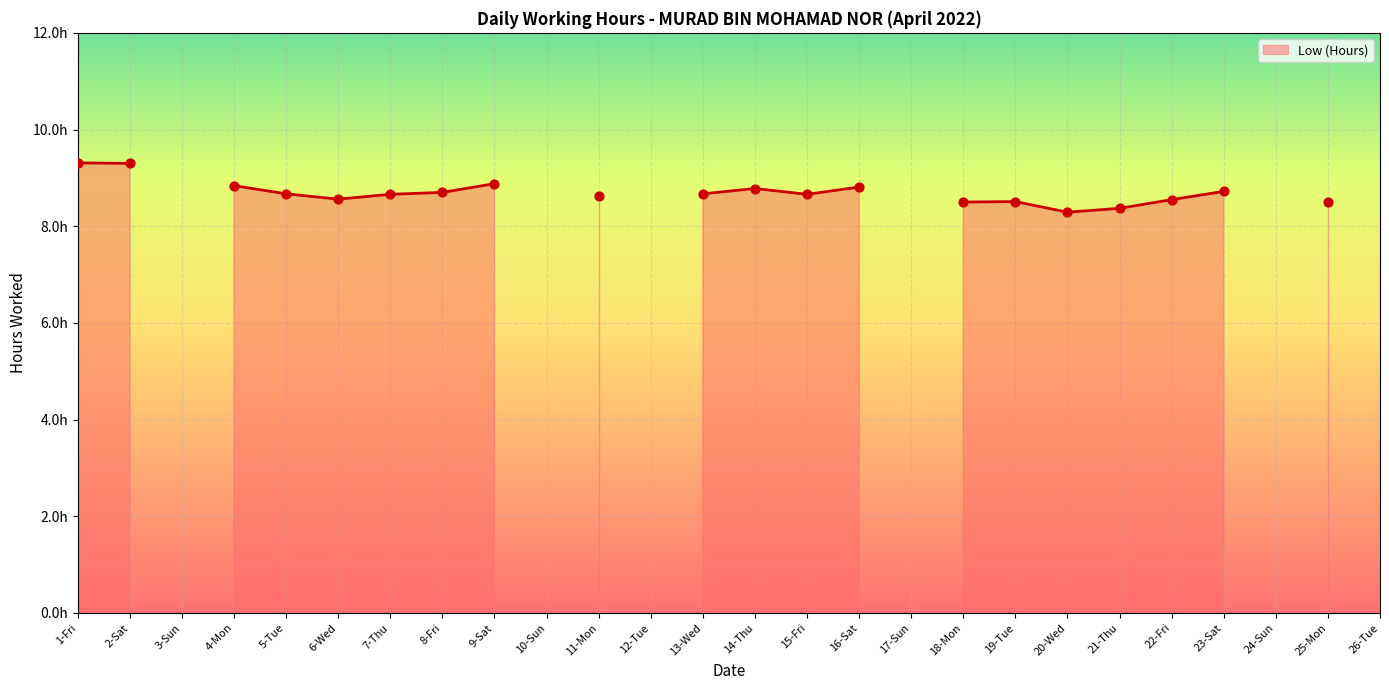

What is the change in value from 2-Sat to 21-Thu?

-0.9